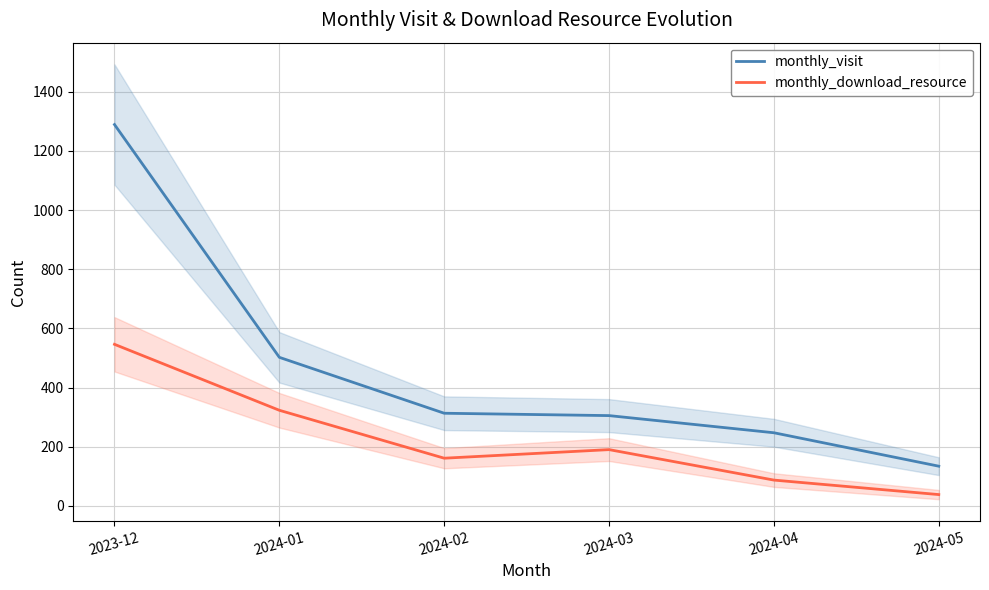

Reading right to left, extract all data points from this chart.

monthly_visit: 2024-05=134	2024-04=247	2024-03=305	2024-02=313	2024-01=502	2023-12=1289
monthly_download_resource: 2024-05=38	2024-04=87	2024-03=190	2024-02=161	2024-01=323	2023-12=546